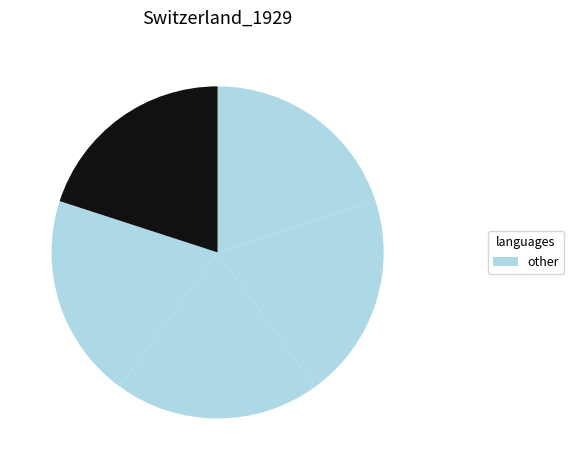

How many slices are in this pie chart?

5